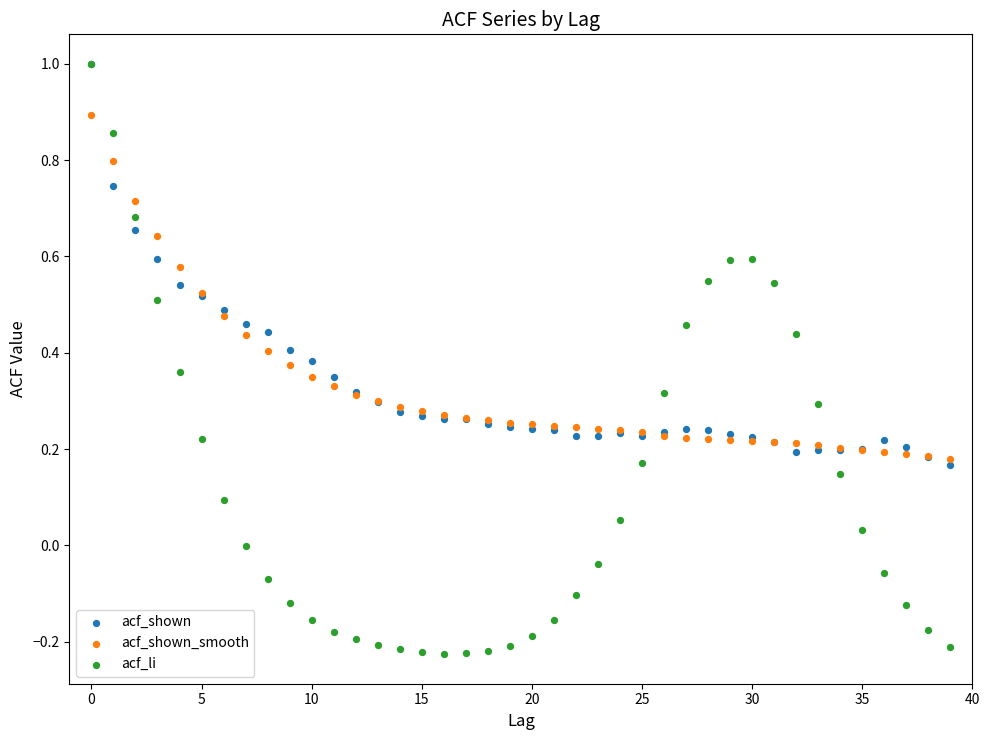

What are all the series names shown in the legend?

acf_shown, acf_shown_smooth, acf_li